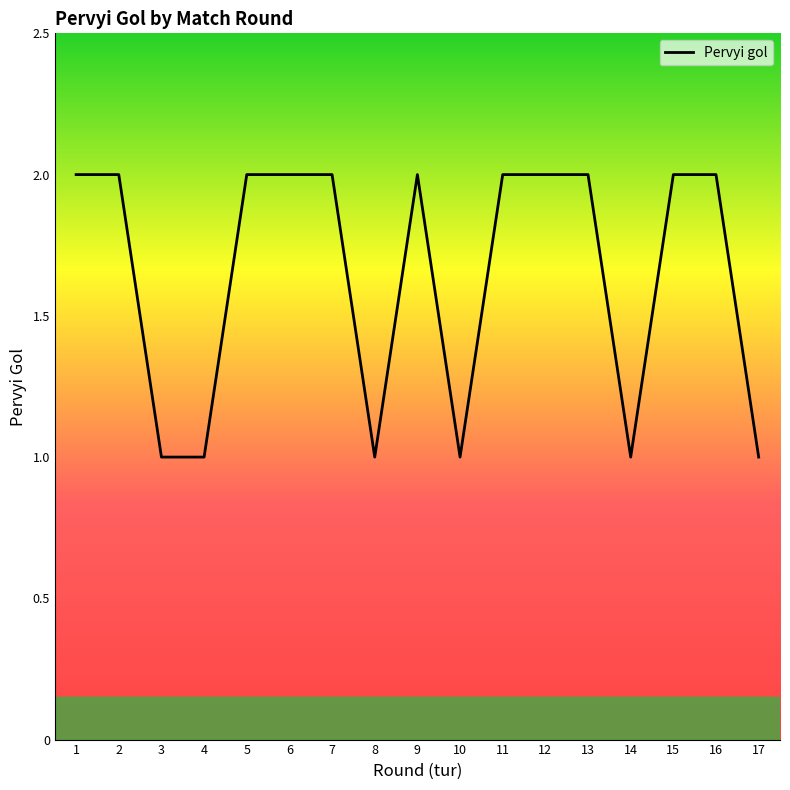

The value at 5 is 2. True or false?

True